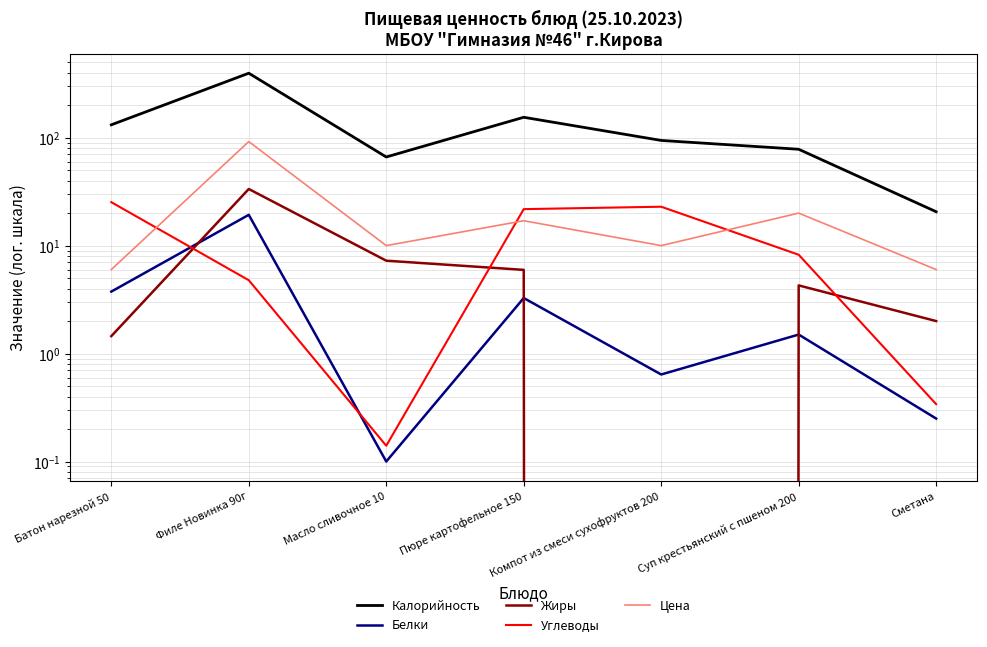

Which category has the lowest value in the Углеводы series?

Масло сливочное 10